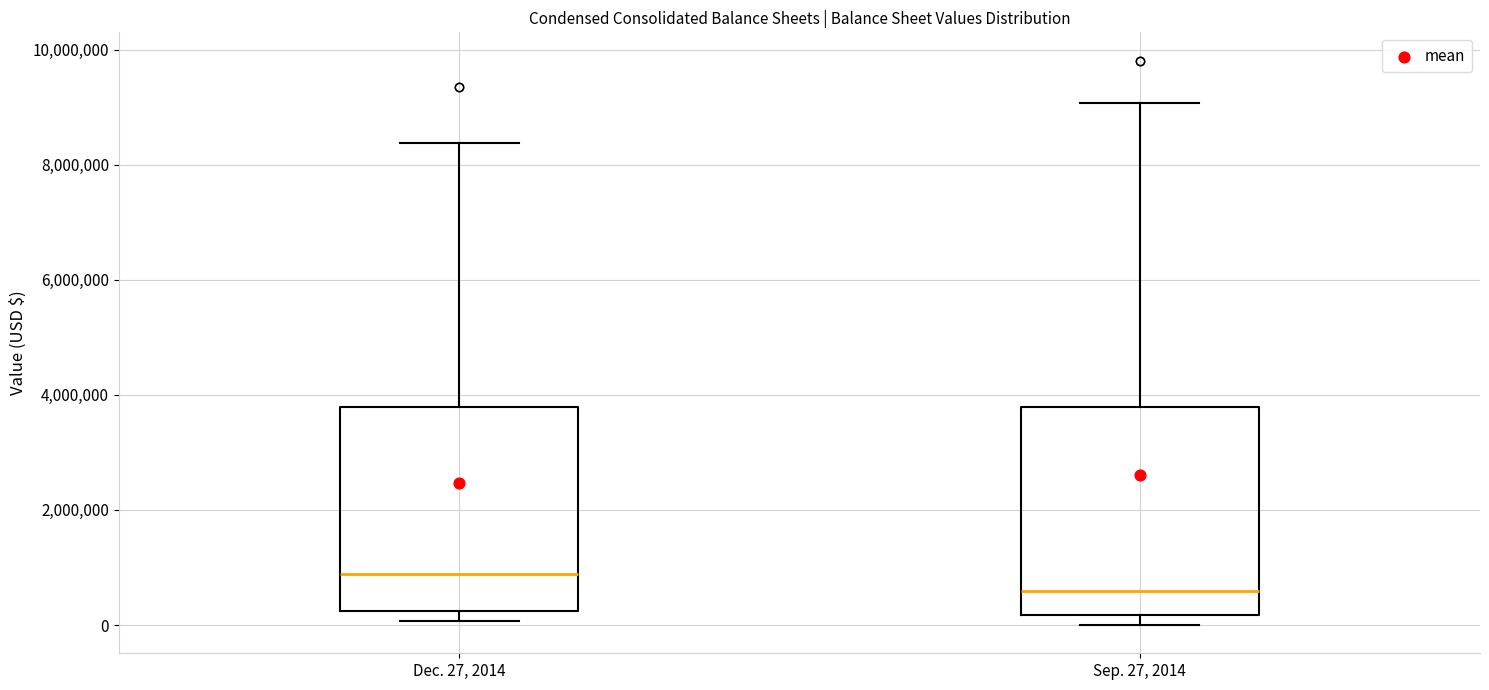

Where does the median line of the box for Dec. 27, 2014 sit on the y-axis? The values are not printed on the chart, so give them approximately, as read against the axis.

800000